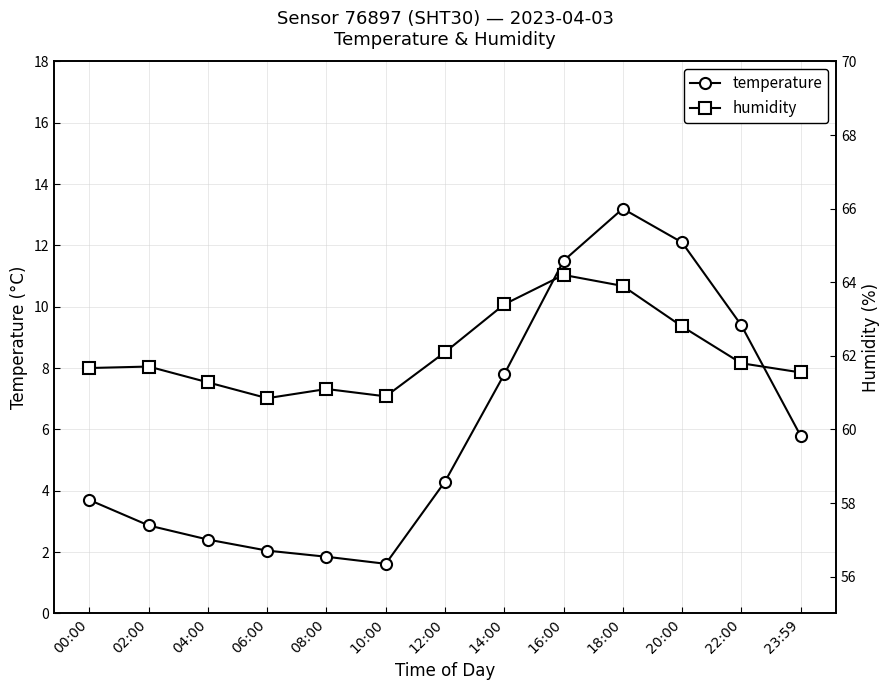

True or false: temperature has more than 0 interior local peaks.

True